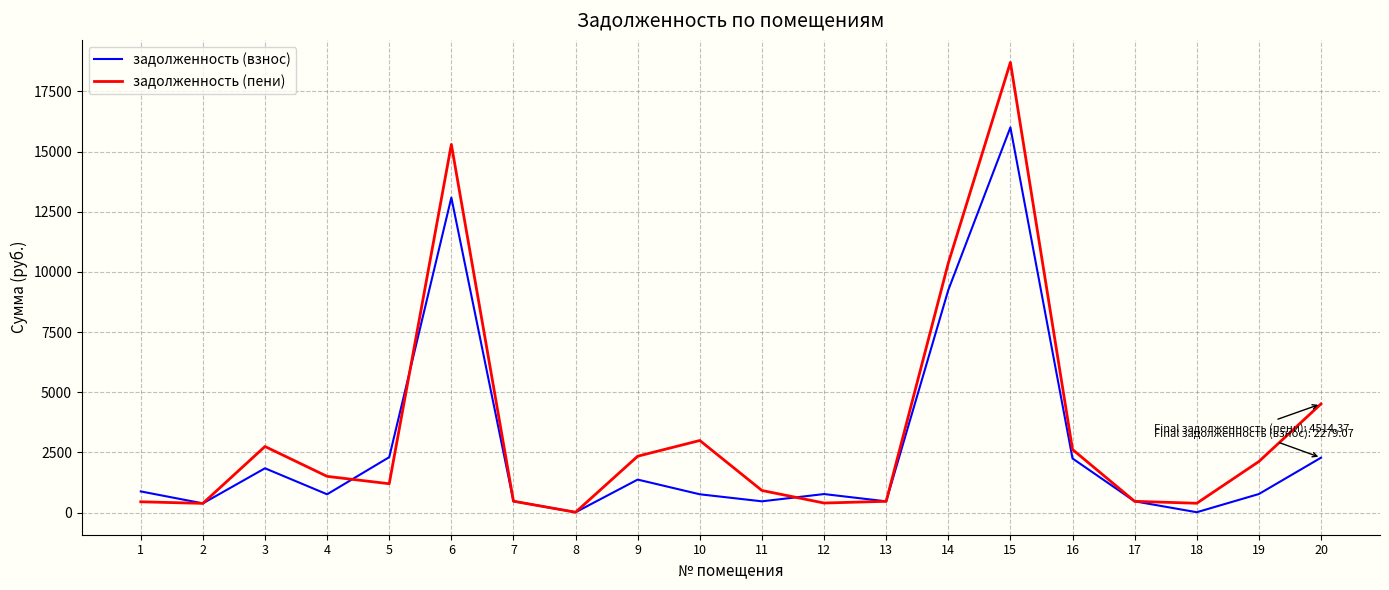

What is the highest value of the задолженность (взнос) series?

16005.0